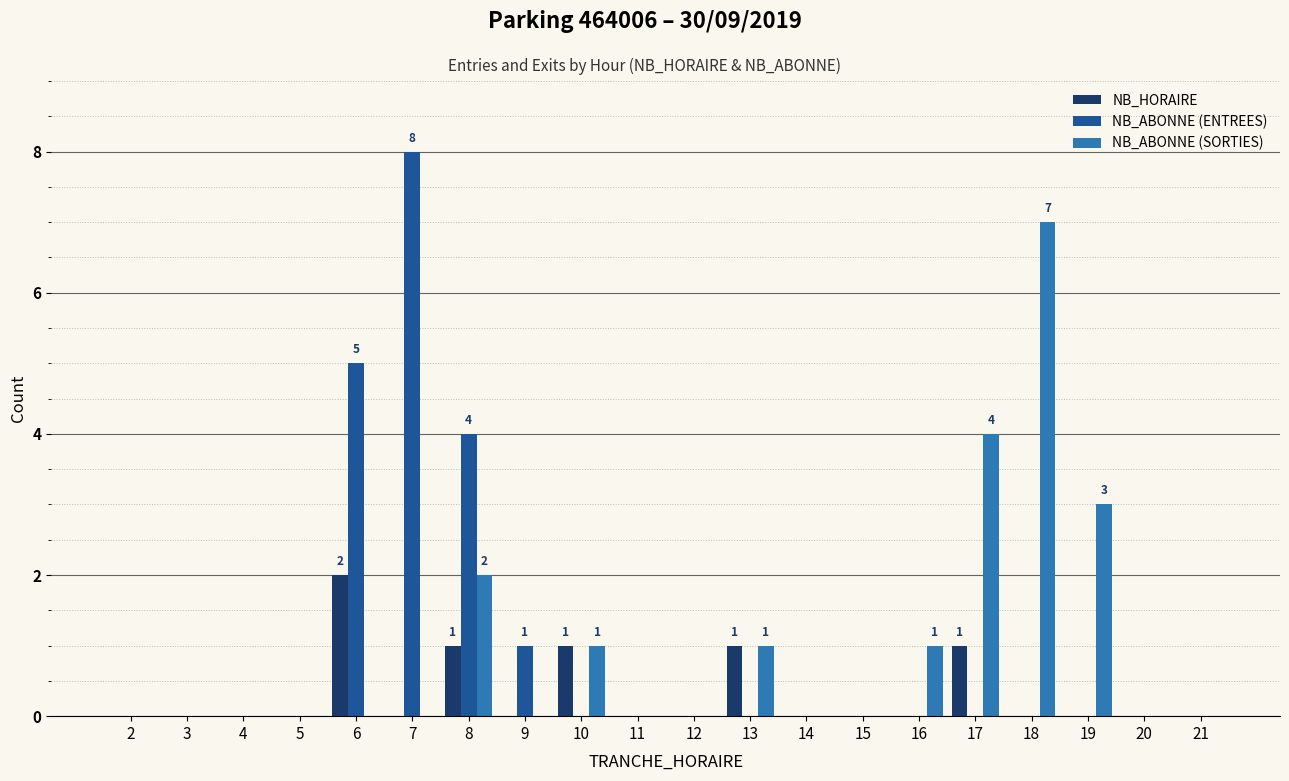

The NB_ABONNE (ENTREES) series shows -3 at 17. True or false?

False